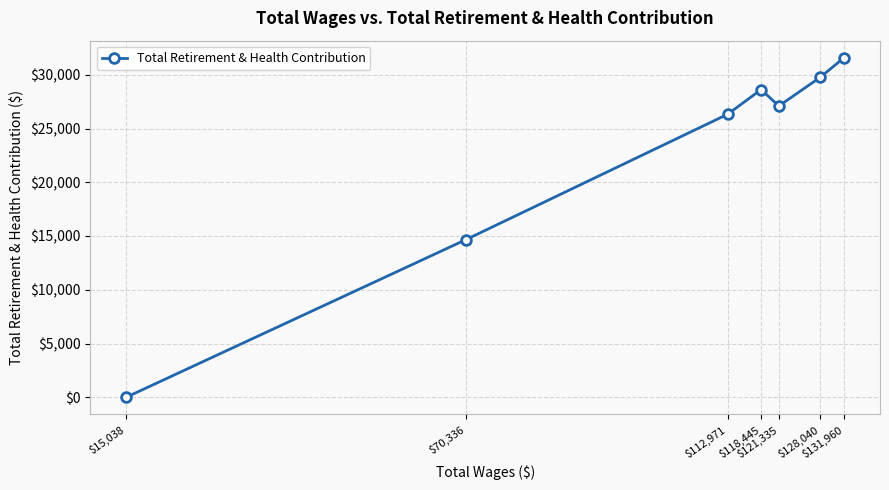

Count the number of categories in the chart.

7